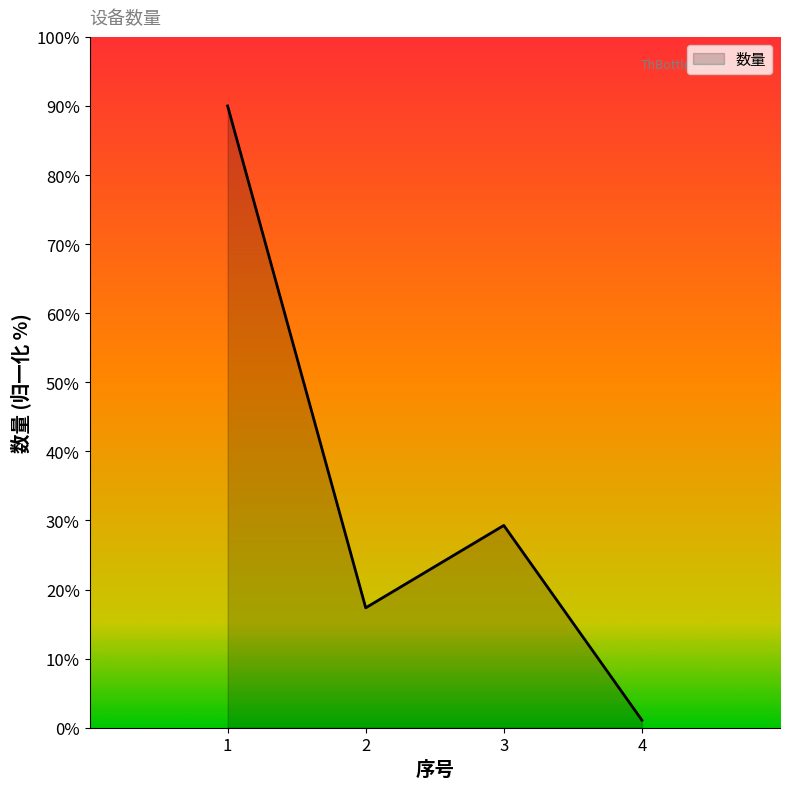

Rank the categories by value from highest to lowest.

1, 3, 2, 4